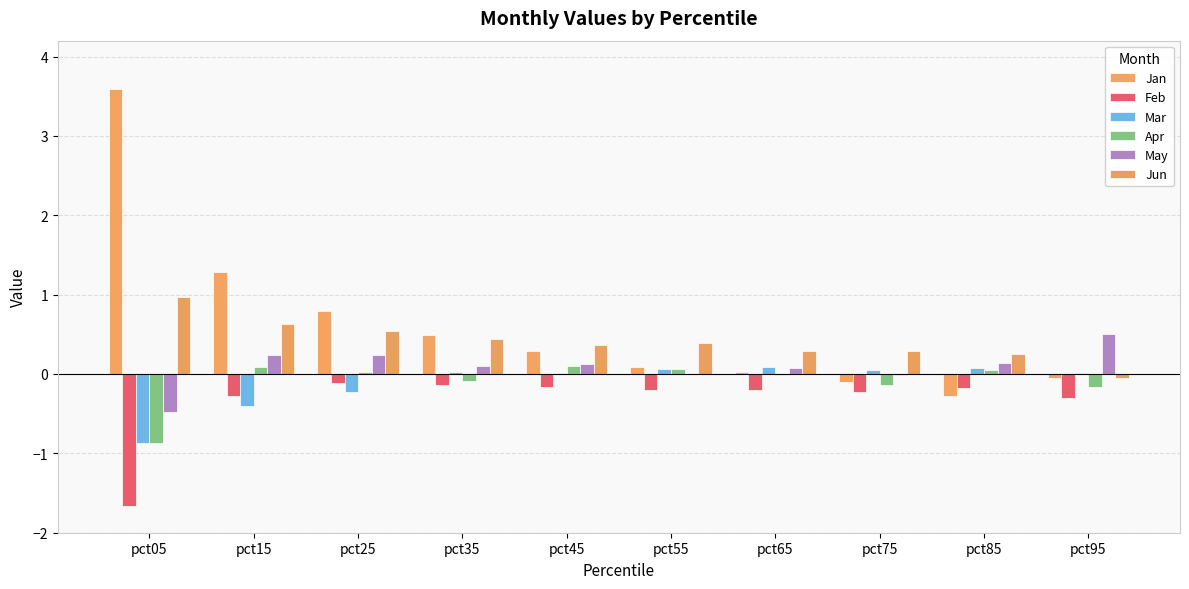

Count the number of categories in the chart.

10